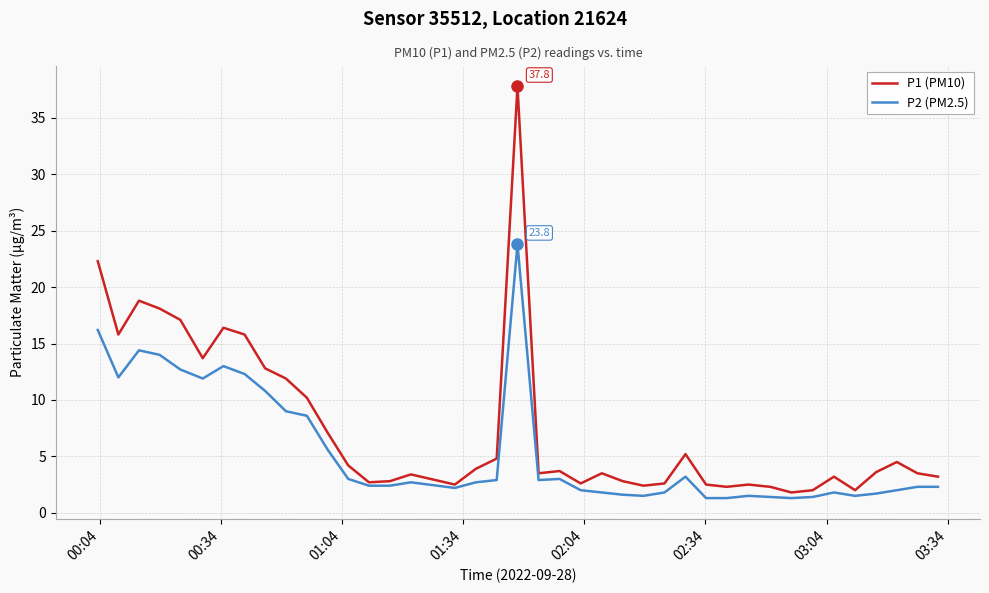

Which series has the largest total across all categories?

P1 (PM10)